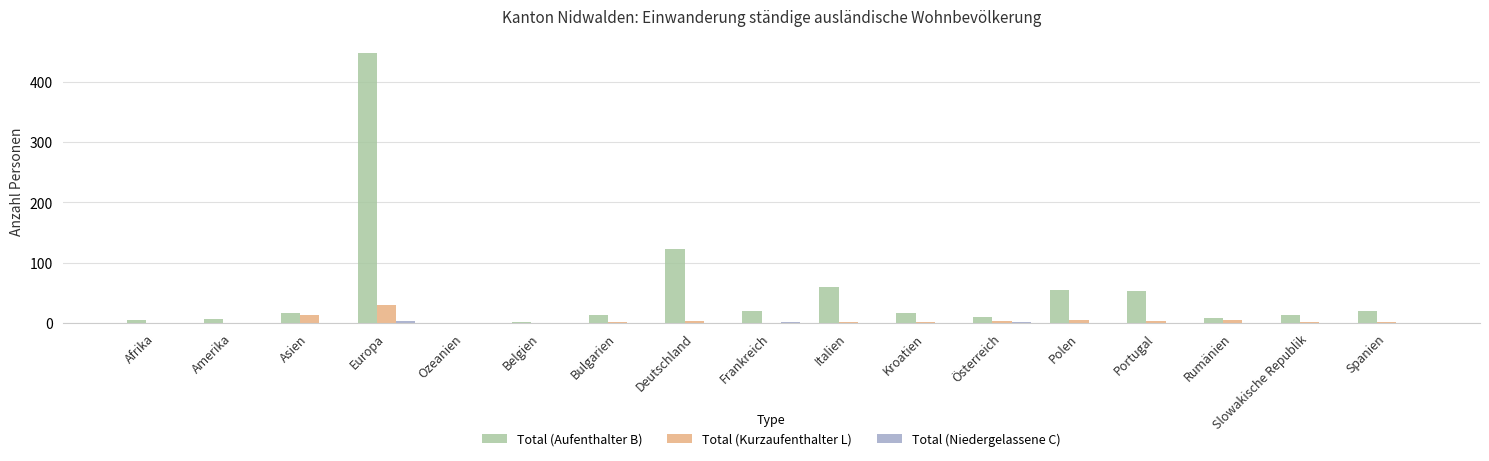

True or false: Total (Aufenthalter B) has a value of 52 at Portugal.

True